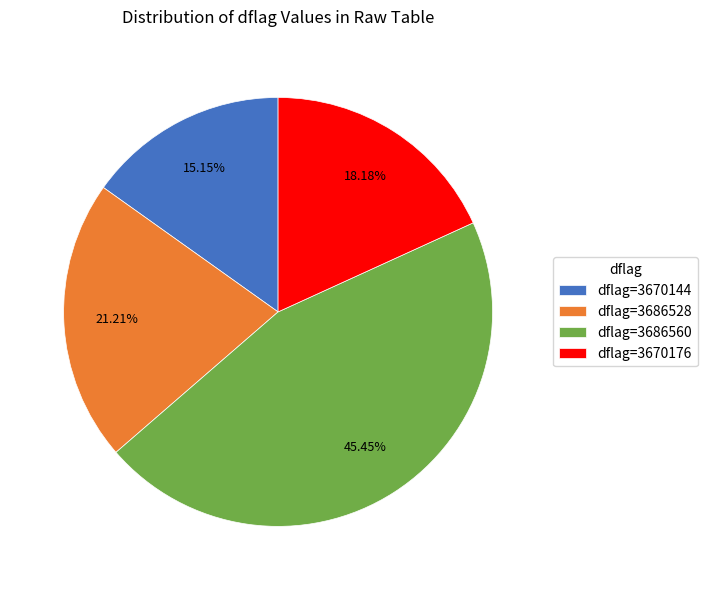

What is the ratio of the value at dflag=3670144 to the value at dflag=3686560?

0.3